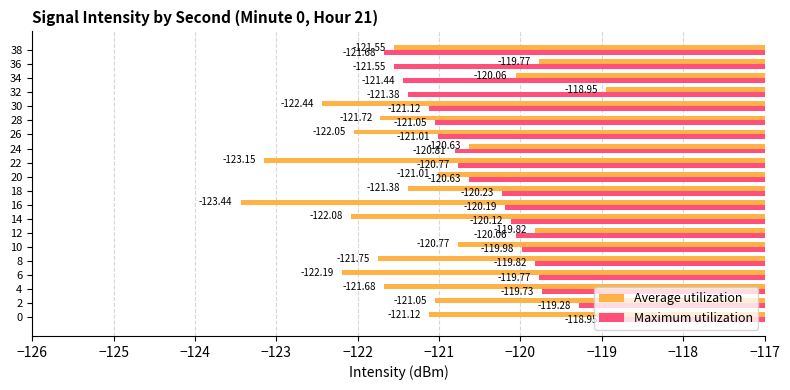

What is the sum of all Average utilization values?

-2426.6